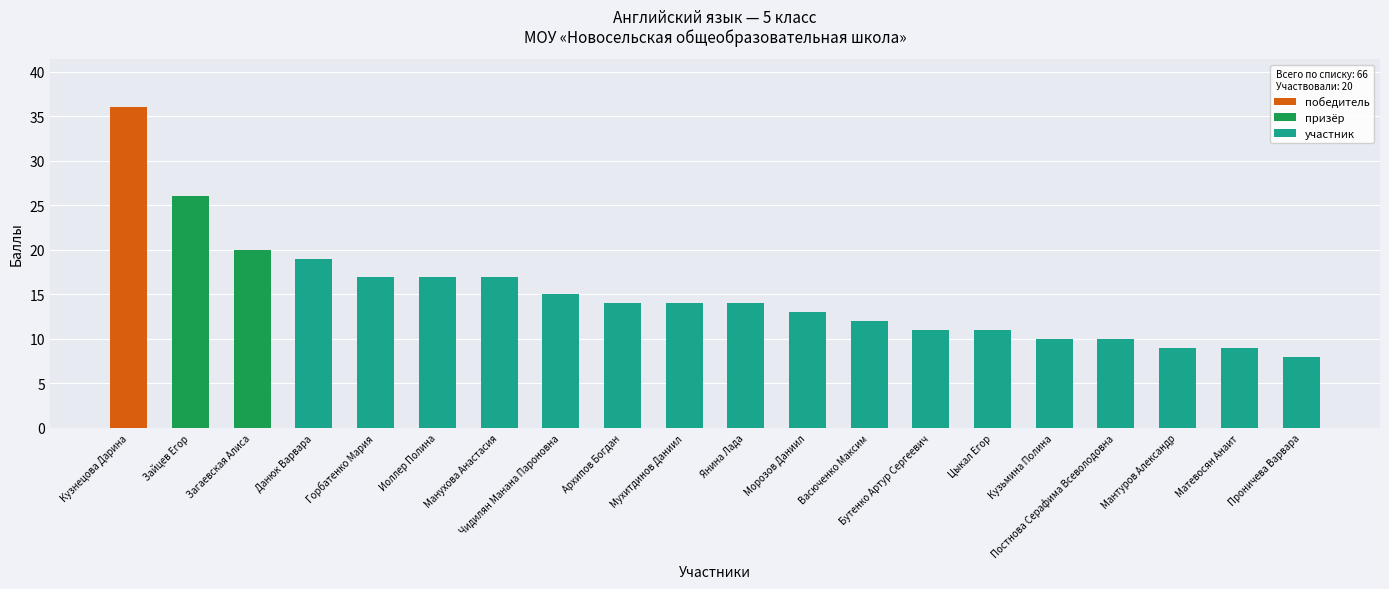

How many data points in участник are less than 12?

10